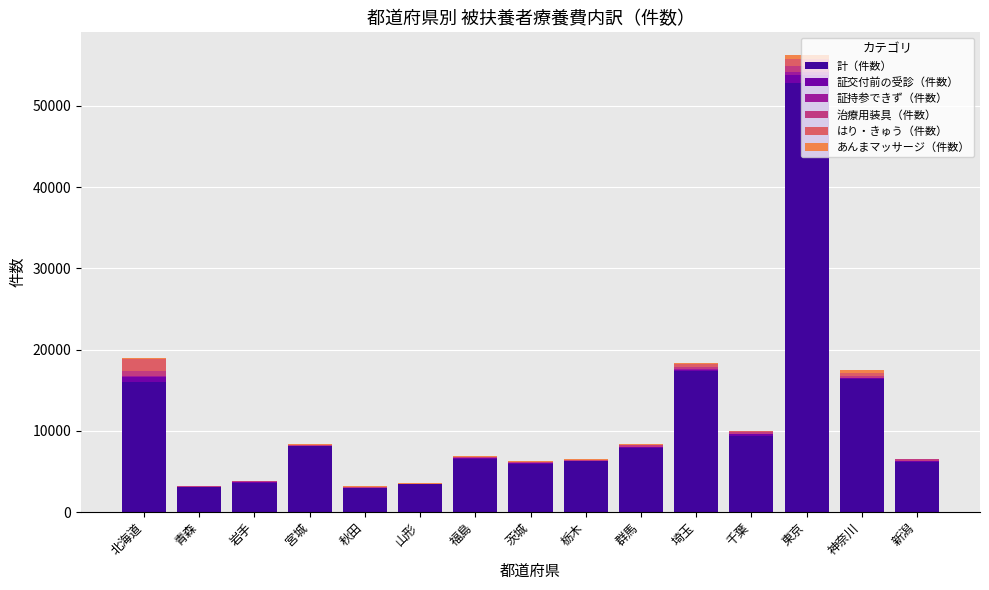

How many series are shown in this chart?

6